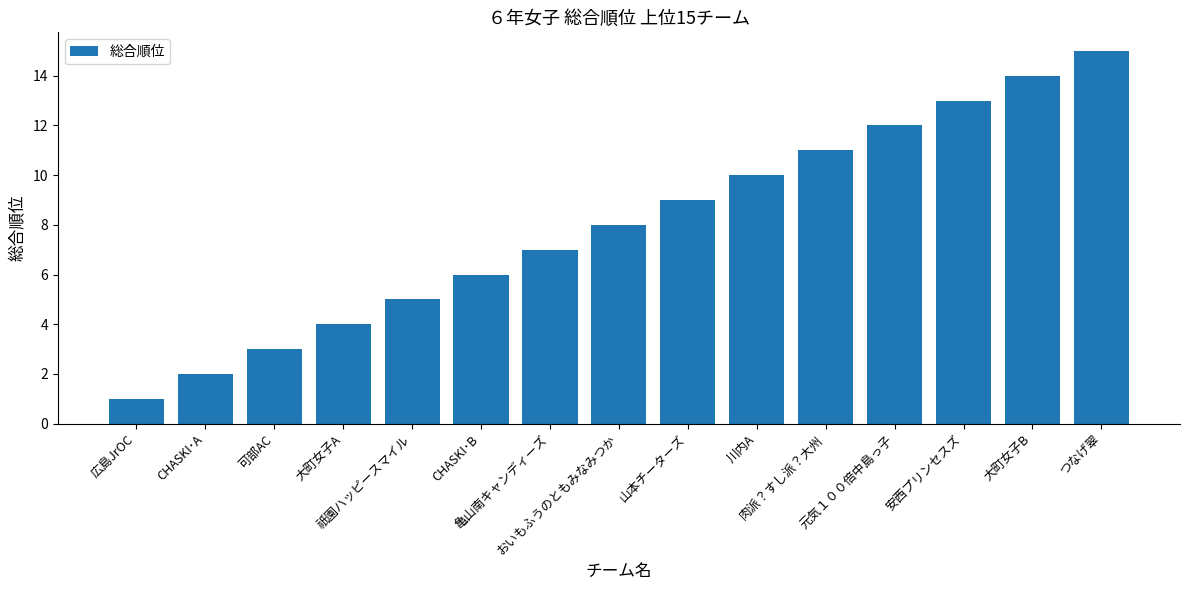

What is the value of the 8th bar from the left?

8